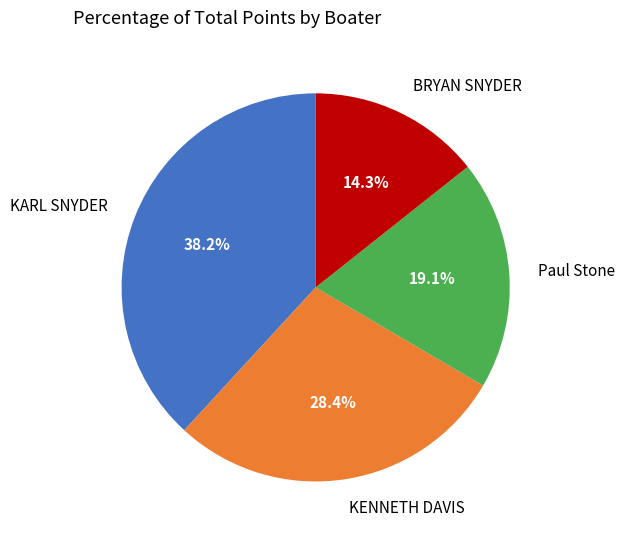

Which slice is the smallest?

BRYAN SNYDER